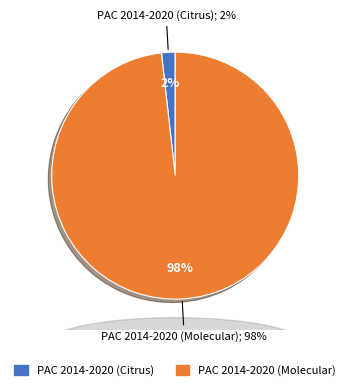

What is the change in value from PAC 2014-2020 (Citrus) to PAC 2014-2020 (Molecular)?

+2505309